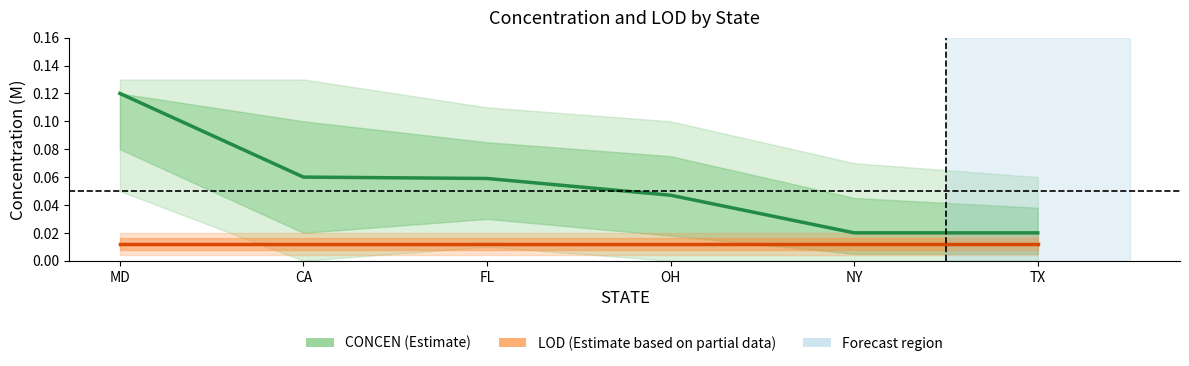

What position from the right is CA?

5